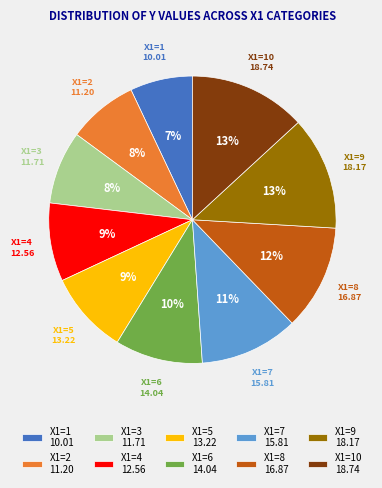

Is there a majority slice in this chart?

No